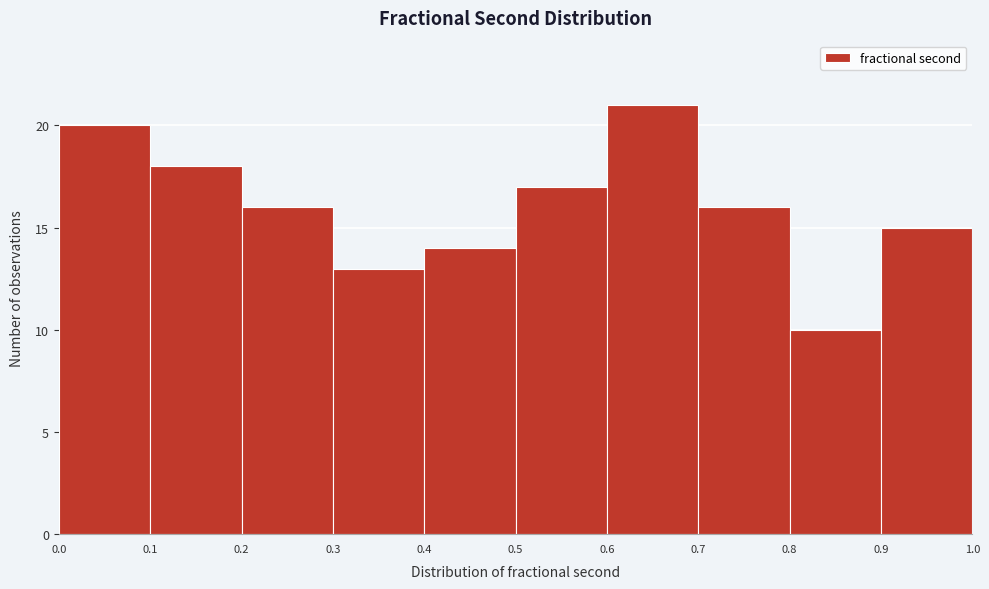

Which range on the x-axis has the tallest bar?

0.6 to 0.7